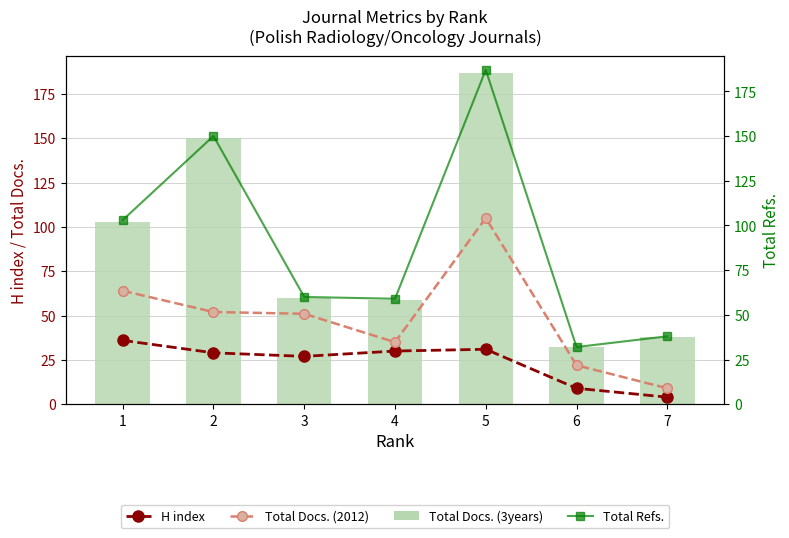

Which series has the largest total across all categories?

Total Docs. (3years)